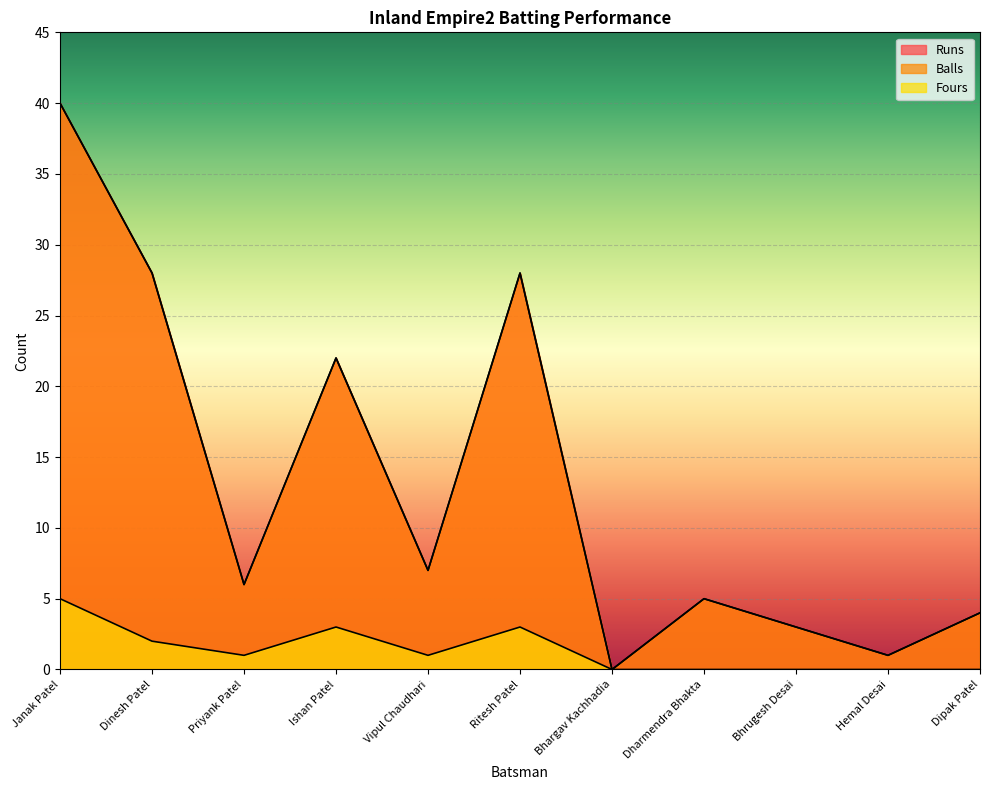

How many data points in Balls are less than 6?

5